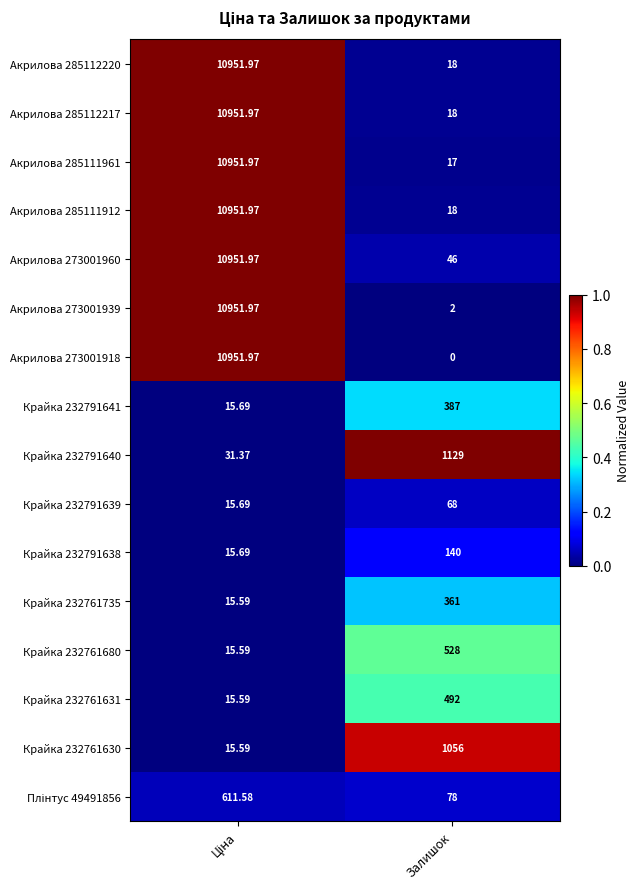

How many data points does each series have?

2